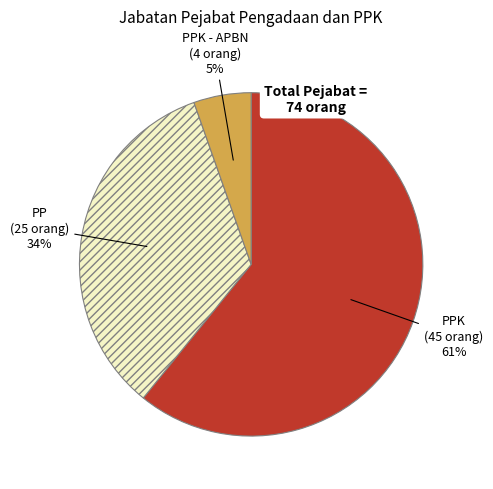

To the nearest percent, what is the average slice percentage?

33%